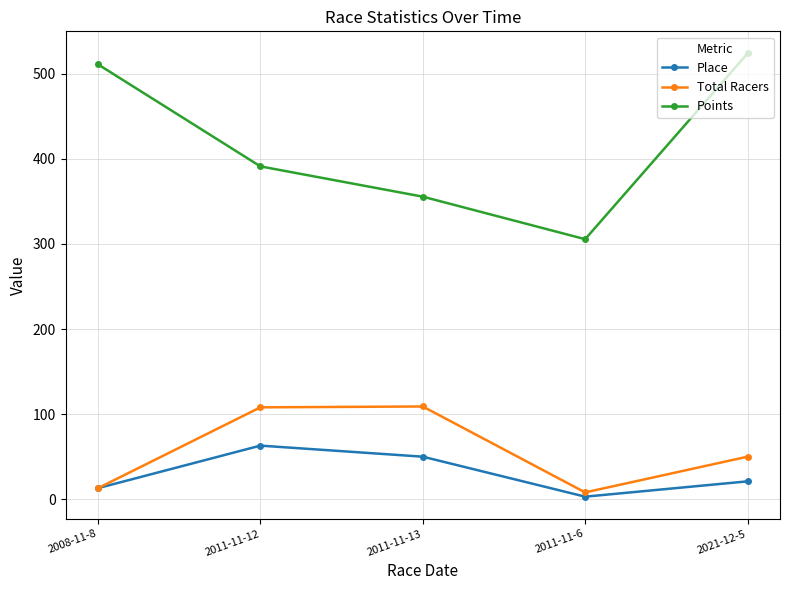

How many interior local peaks does the Place series have?

1